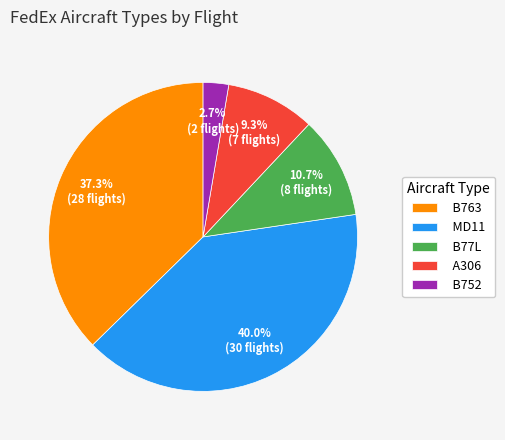

To the nearest percent, what percentage of the pie is MD11?

40%